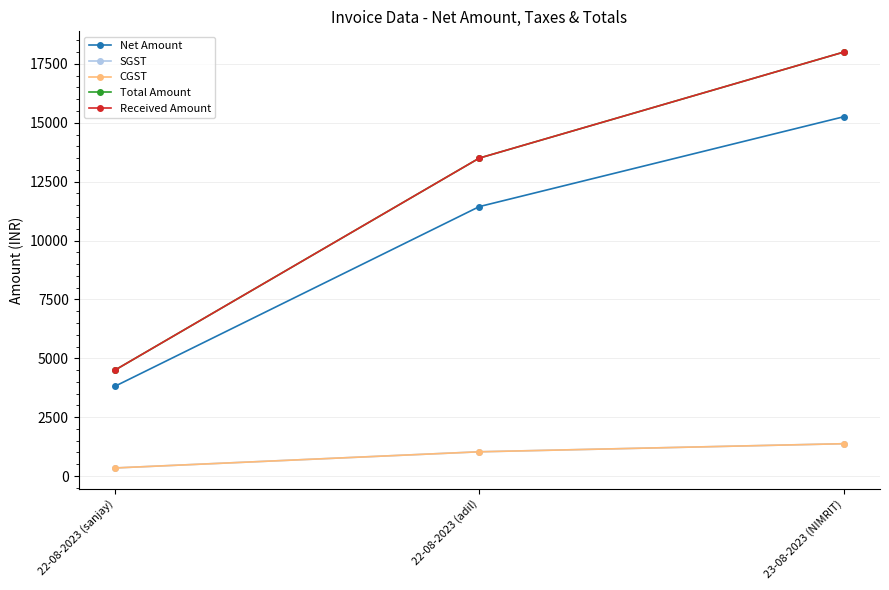

Count the Received Amount values in the range 4500 to 18000.

3